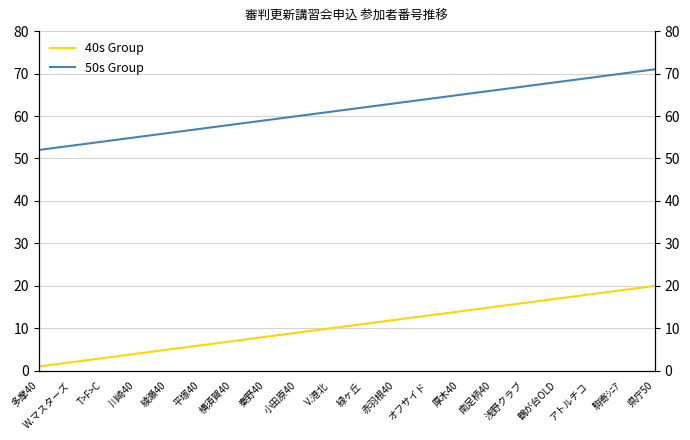

True or false: 40s Group has more than 0 points higher than both neighbors.

False